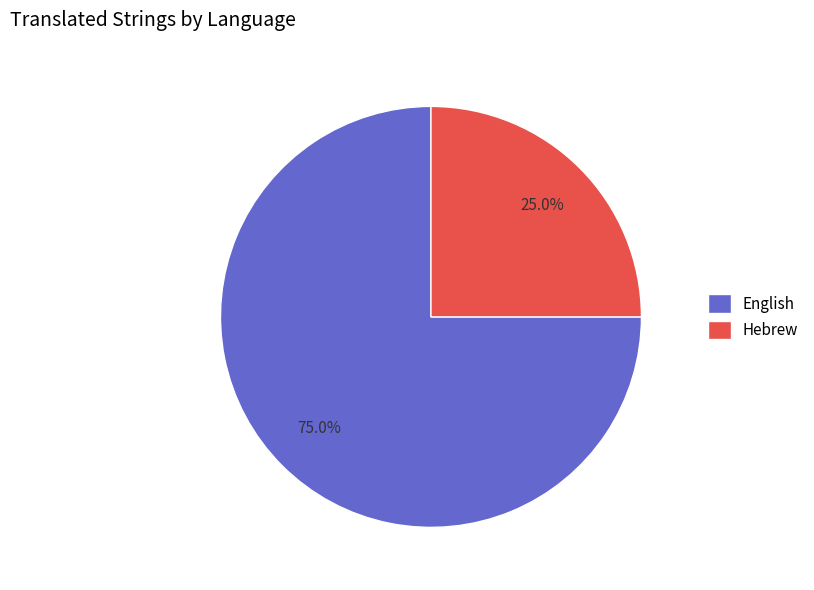

Which slice is the smallest?

Hebrew